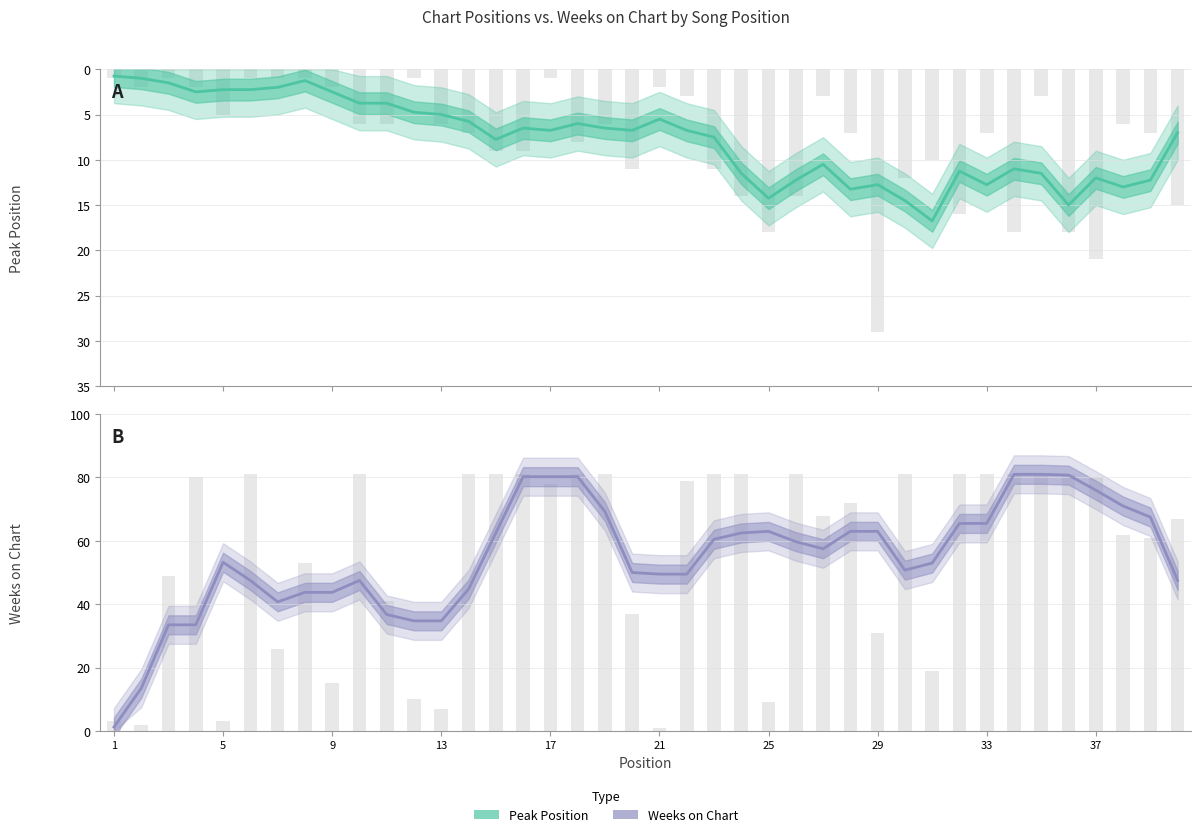

What is the difference between the maximum and minimum values in the Weeks on Chart series?

79.8